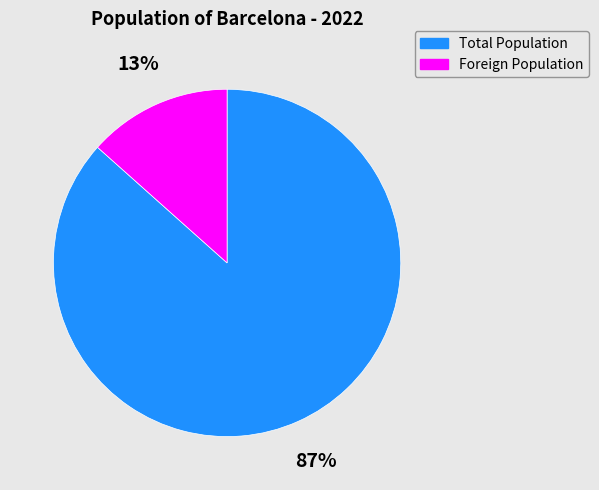

Which has a higher value, Foreign Population or Total Population?

Total Population